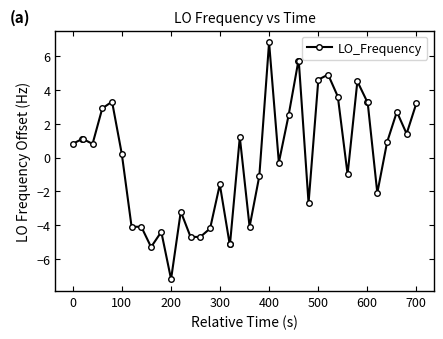

How many values are below zero?

18